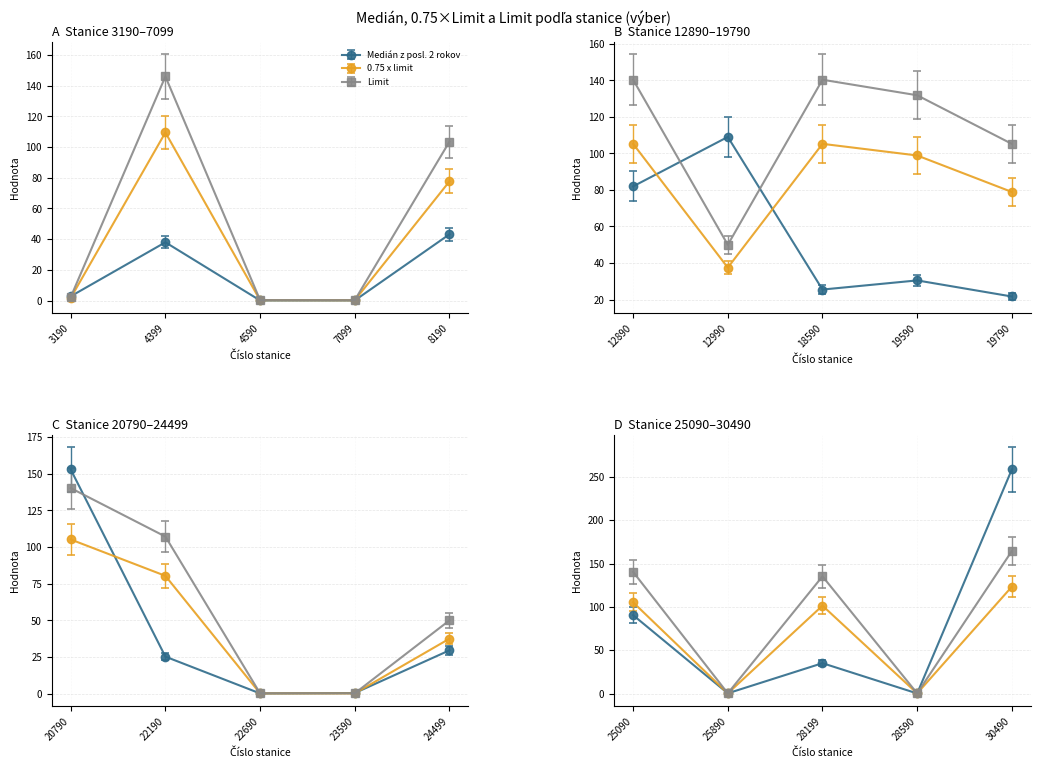

At which category does Limit reach its first local valley?

7099